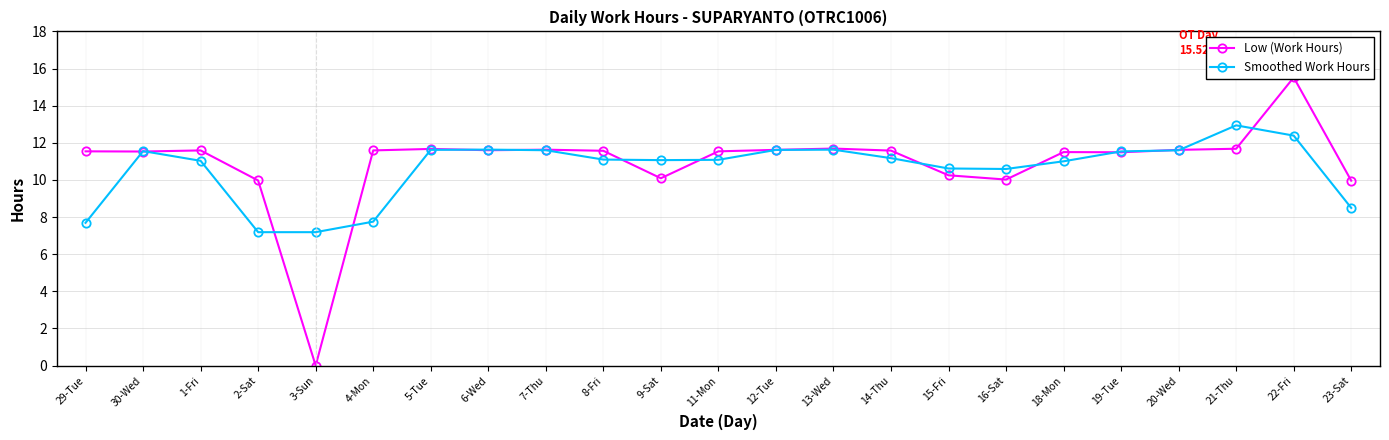

What position from the right is 3-Sun?

19